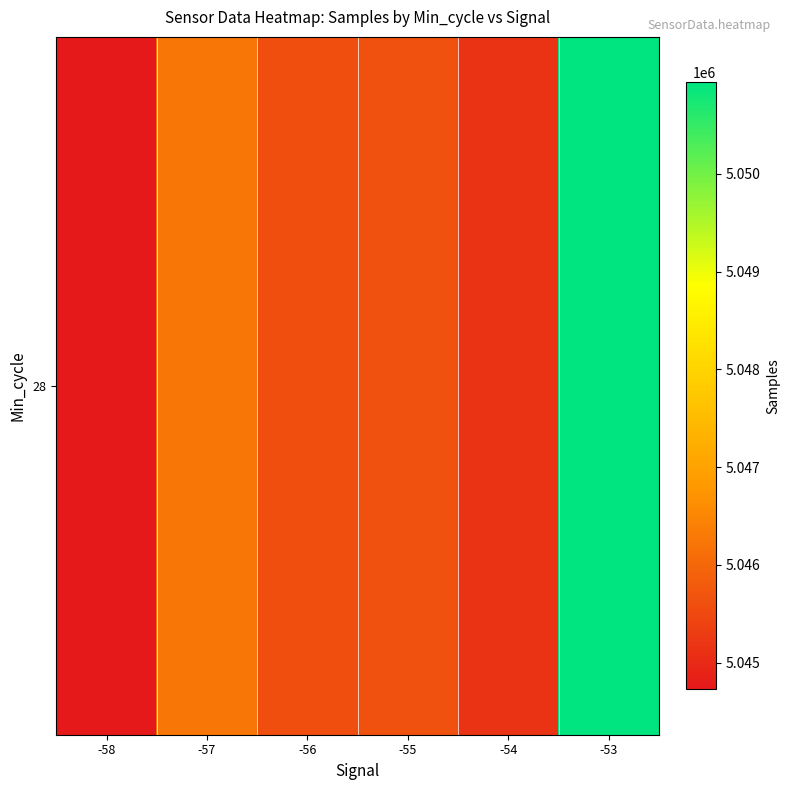

Where does the data first go above 5045633?

-57